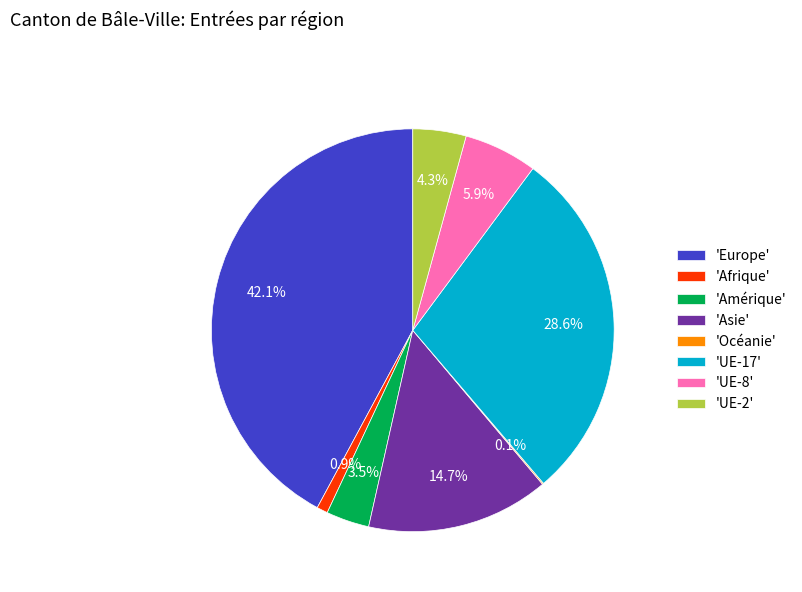

Does 'UE-17' represent more than half of the total?

No